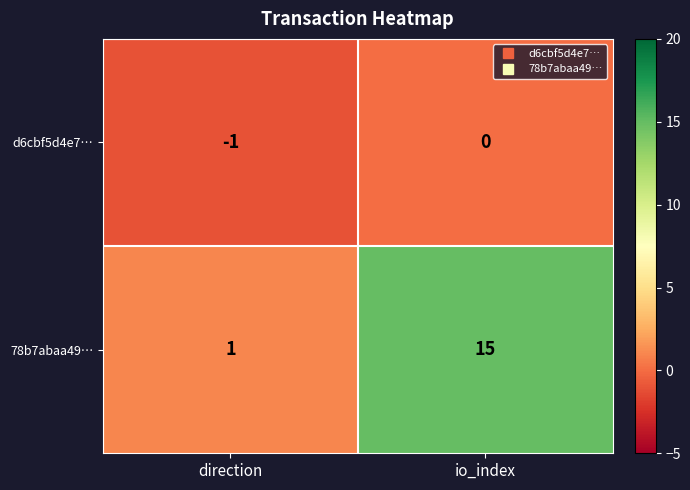

What is the sum of all 78b7abaa49… values?

16